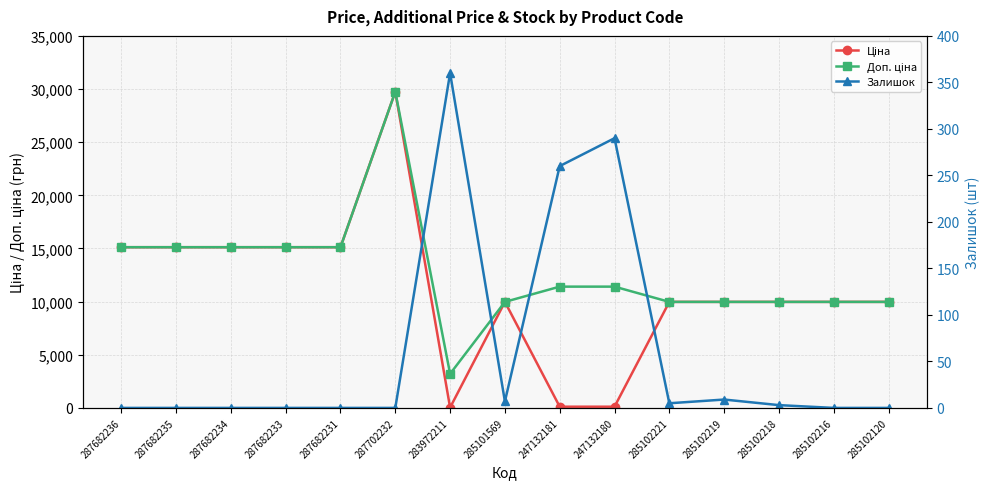

How many lines are shown in the chart?

3